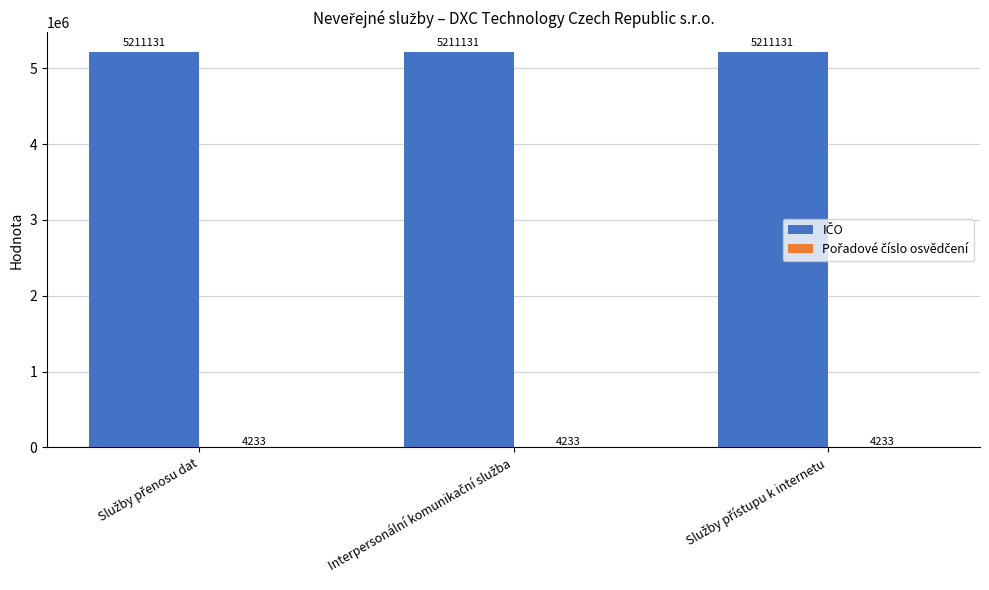

What is the approximate value of Pořadové číslo osvědčení at Služby přenosu dat?

4233